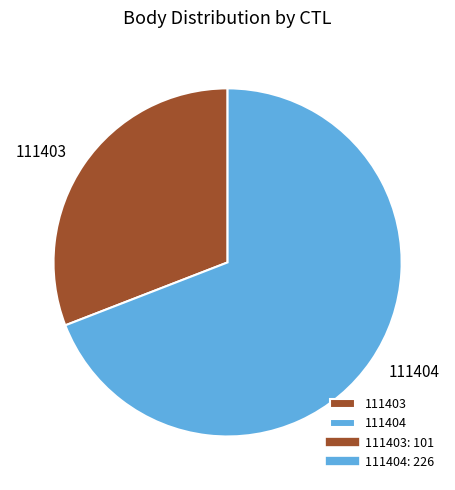

Which category accounts for the majority?

111404